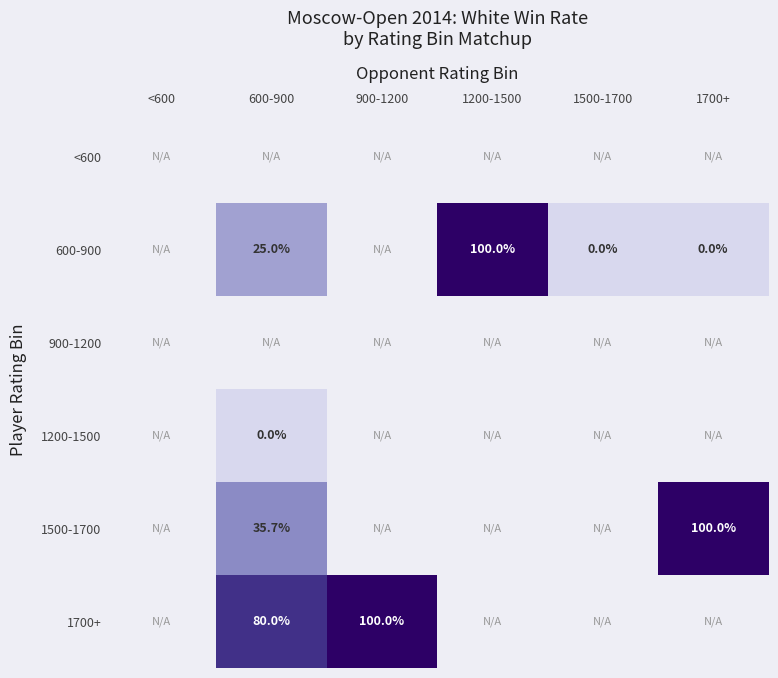

At which category does the chart reach its minimum across all series?

1500-1700